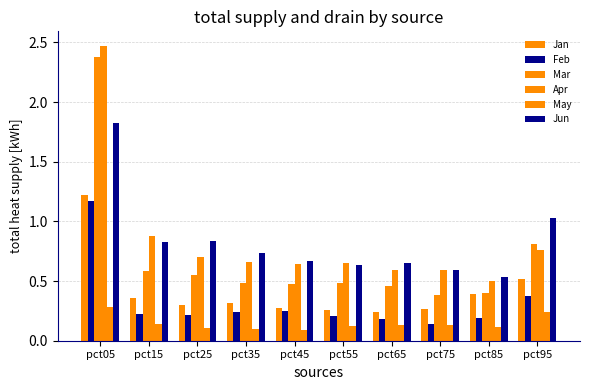

What is the sum of the Jun values at pct55 and pct05?

2.5